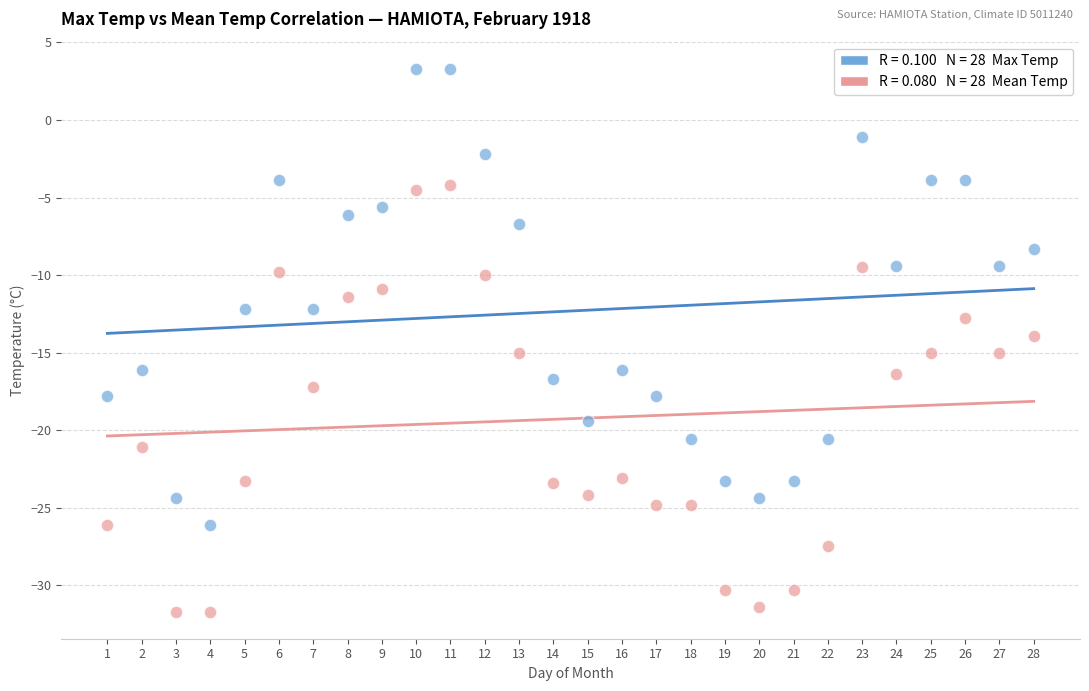

Across all data points, what is the range of X values (max minus min)?

27.0